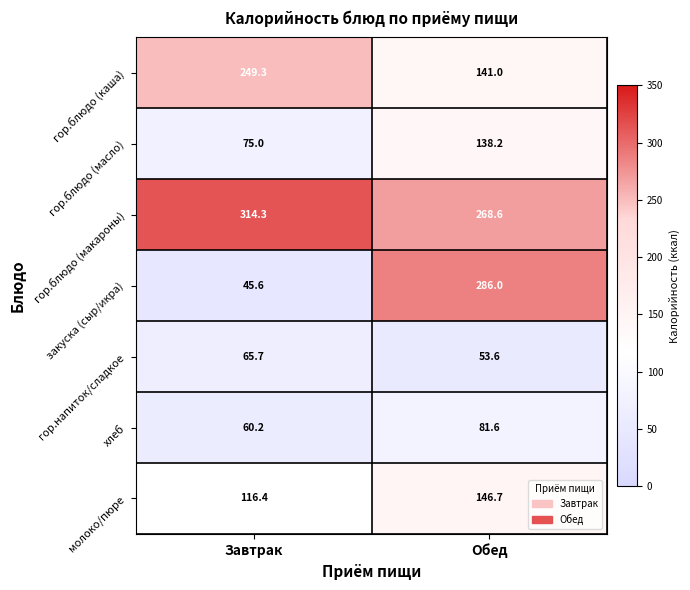

The хлеб series shows 60.2 at Завтрак. True or false?

True